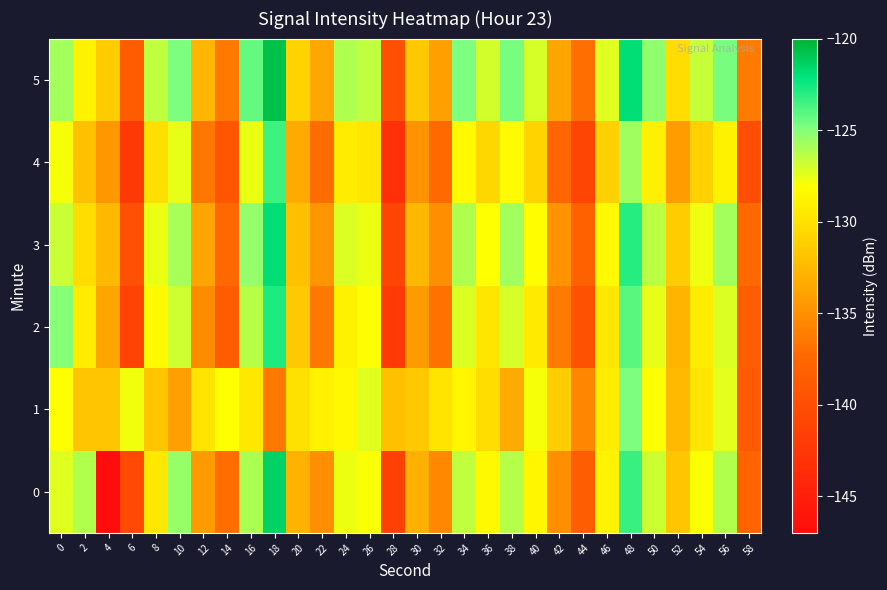

What is the smallest value displayed?

-147.3